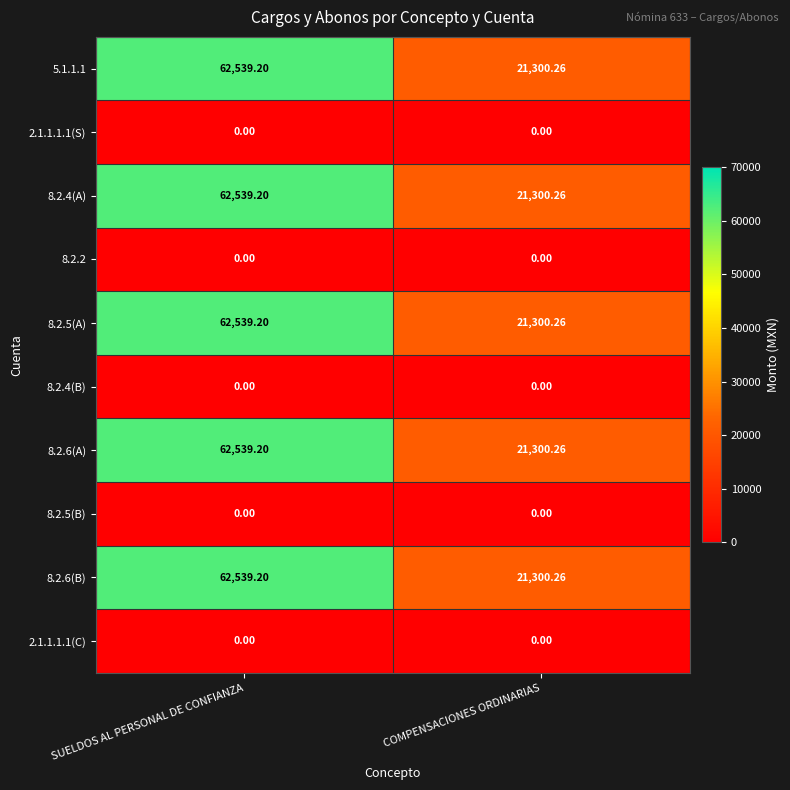

Is the value of 8.2.5(A) at COMPENSACIONES ORDINARIAS greater than the value of 2.1.1.1.1(C) at COMPENSACIONES ORDINARIAS?

Yes